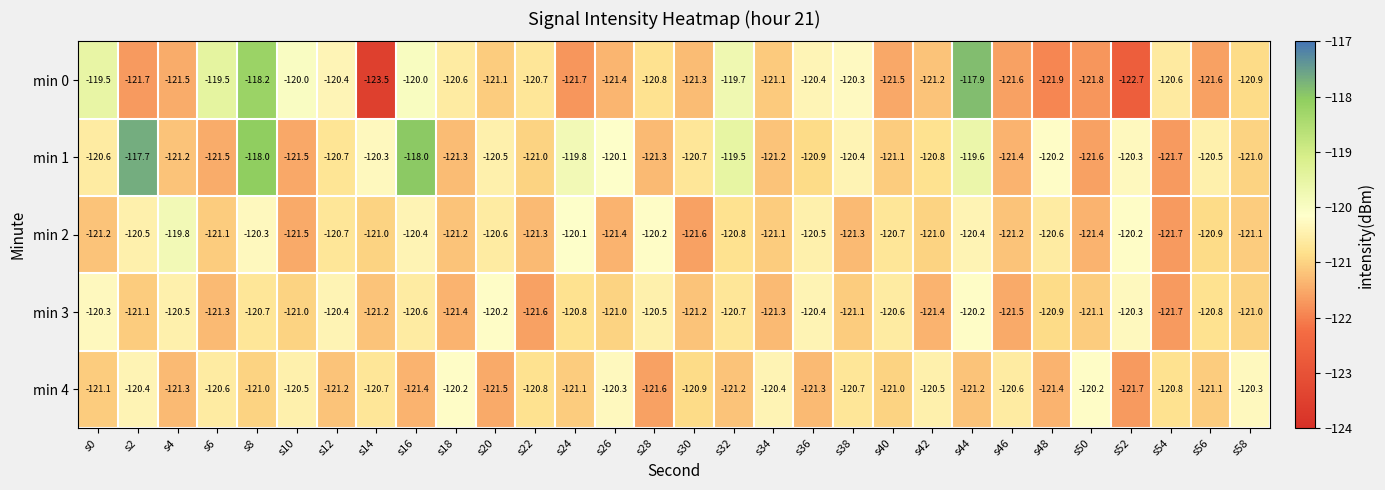

What is the difference between the min 3 values at s52 and s46?

1.2